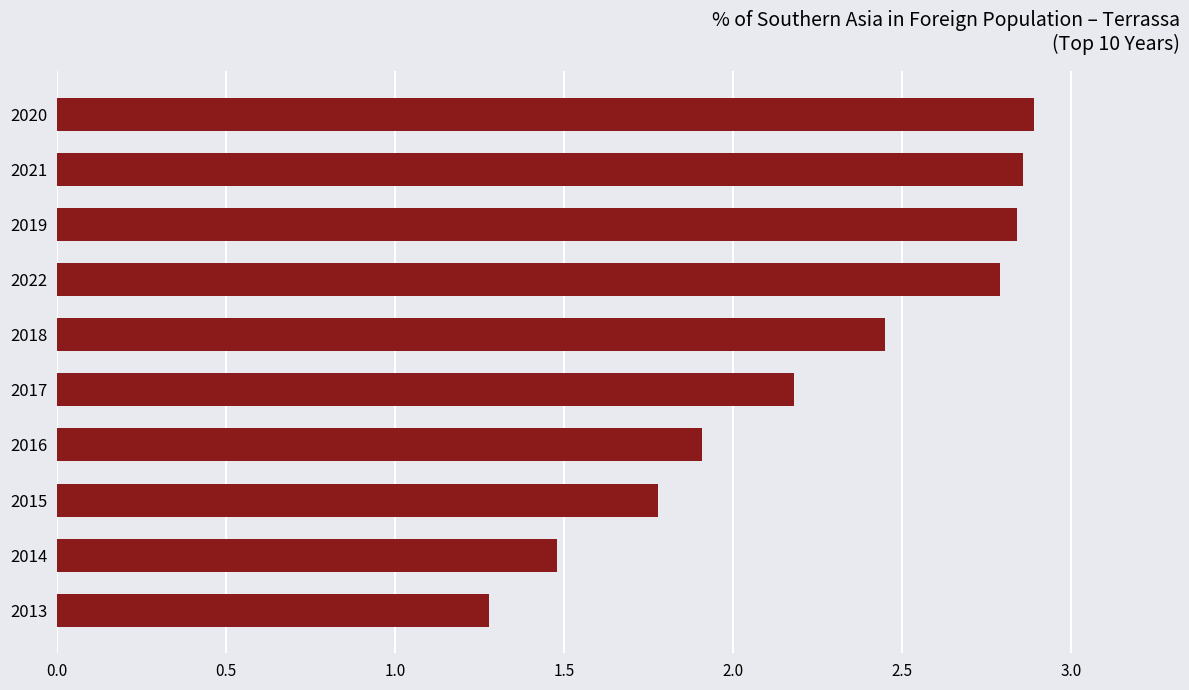

Which label corresponds to the largest value in the chart?

2020